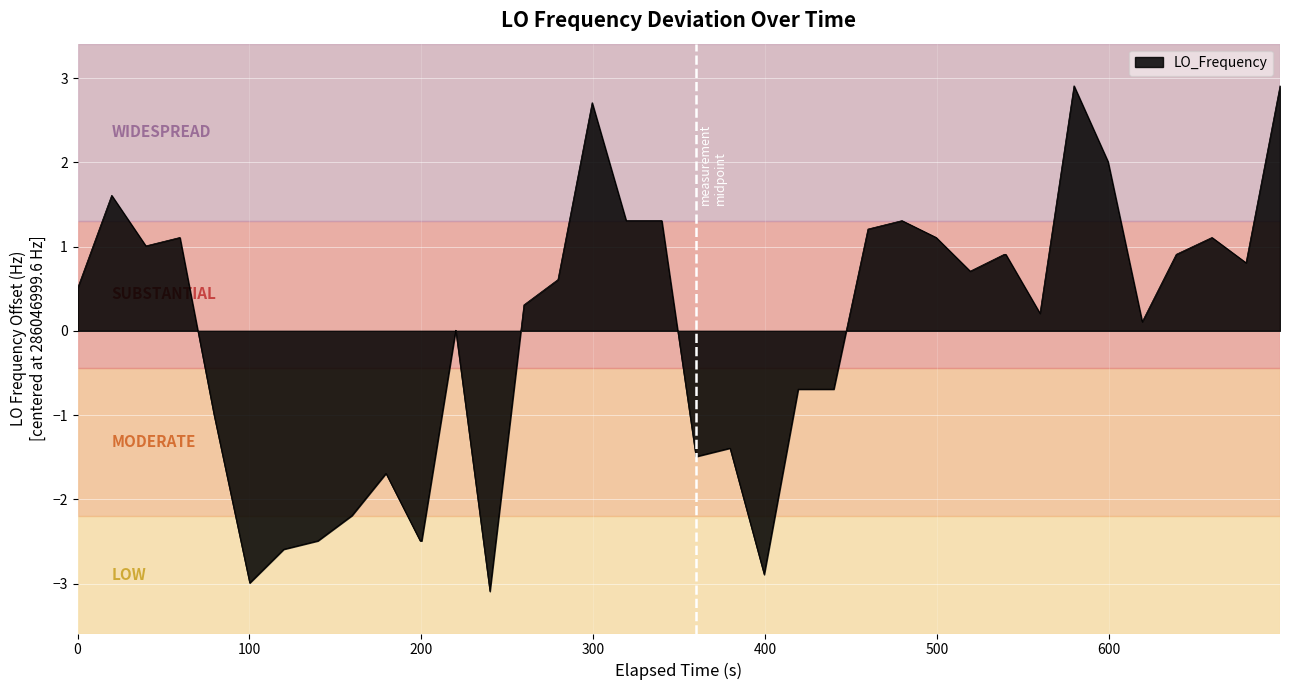

What is the minimum value shown in the chart?

-3.1